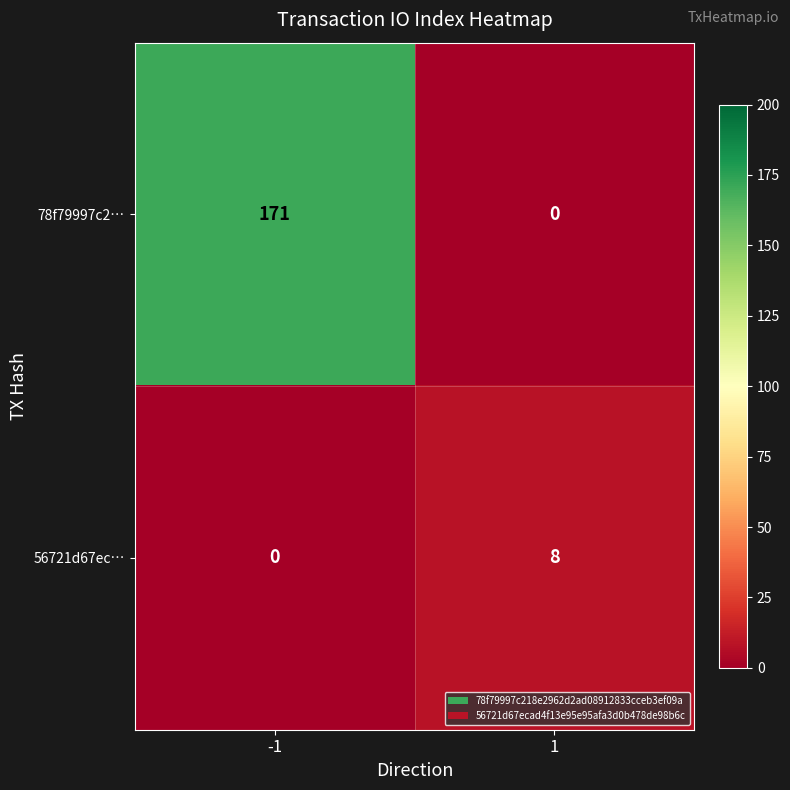

How many distinct data groups are displayed?

2